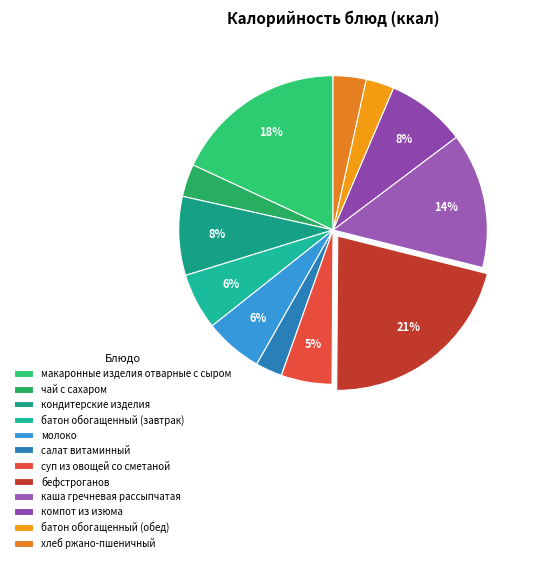

Rank the categories by value from highest to lowest.

бефстроганов, макаронные изделия отварные с сыром, каша гречневая рассыпчатая, компот из изюма, кондитерские изделия, молоко, батон обогащенный (завтрак), суп из овощей со сметаной, хлеб ржано-пшеничный, чай с сахаром, батон обогащенный (обед), салат витаминный